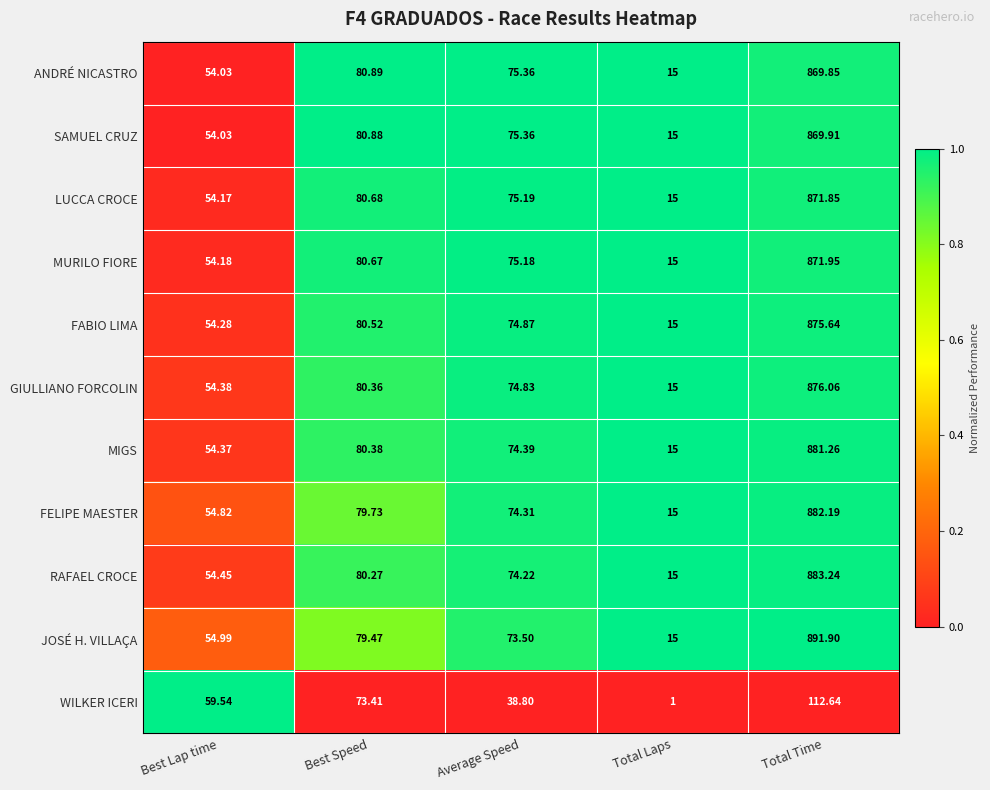

Where is FELIPE MAESTER nearest to the value 448?

Best Speed